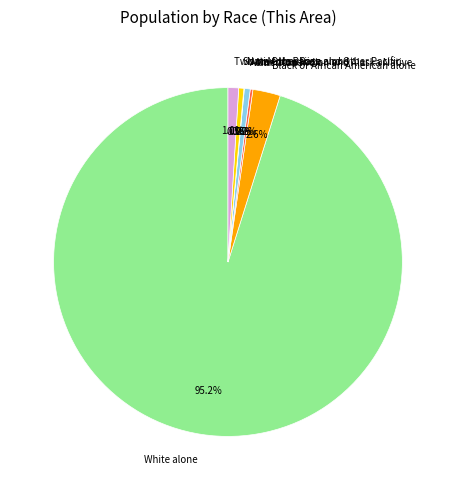

Approximately how many times larger is the value at White alone compared to Asian alone?

174.6